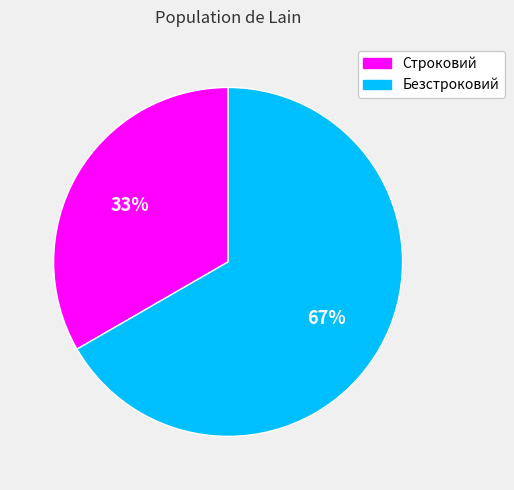

Between Безстроковий and Строковий, which is larger?

Безстроковий